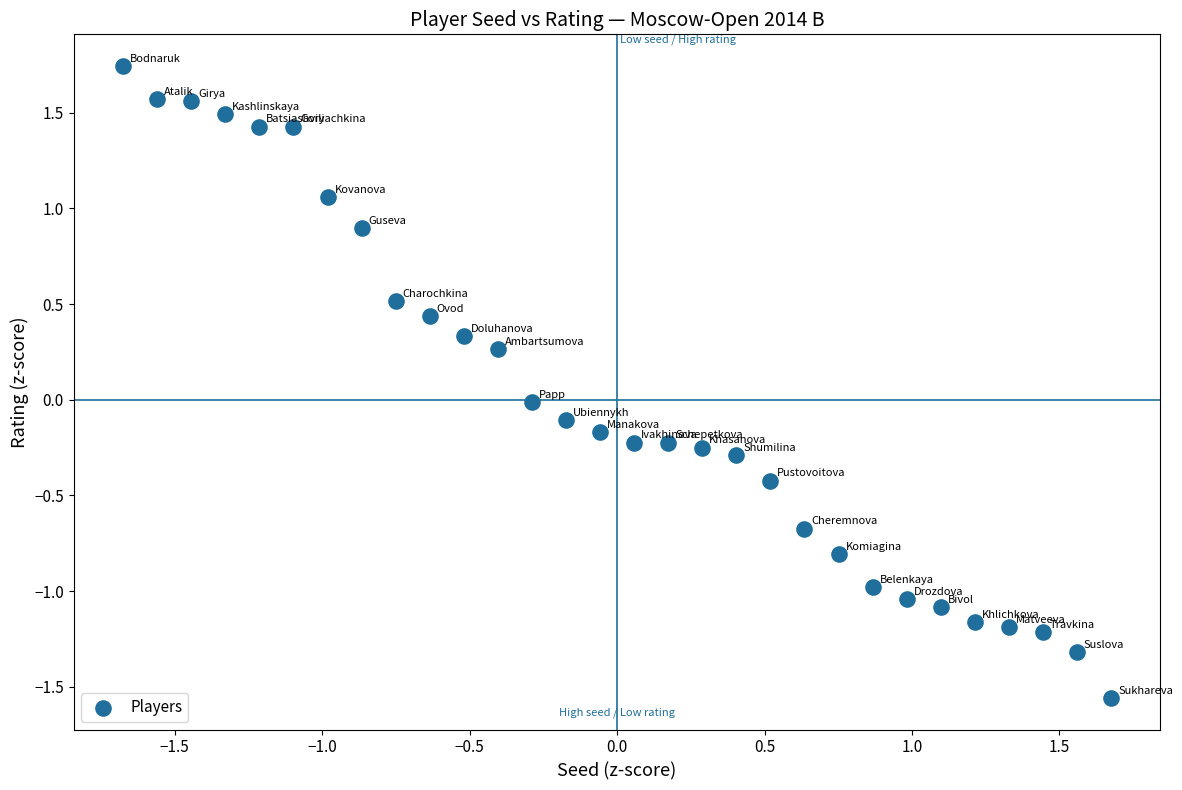

What is the range of Y values (max minus min)?

3.3